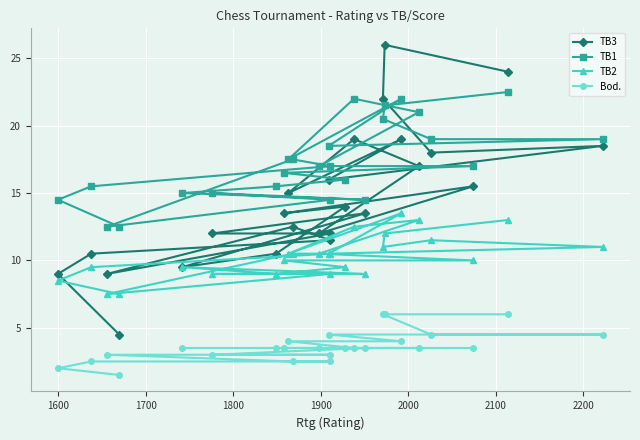

True or false: TB1 has a value of 12.8 at 1900.

False